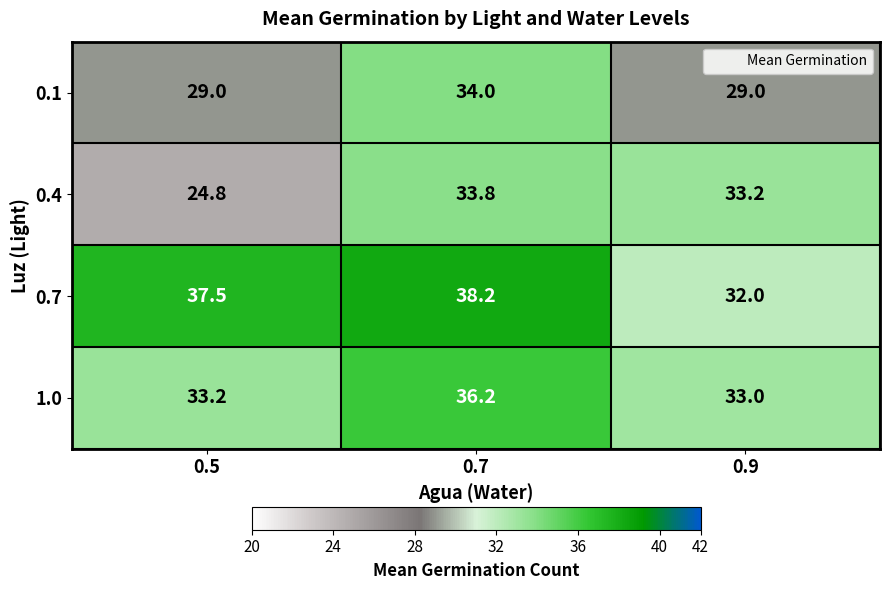

What is the difference between the maximum and minimum values in the 0.1 series?

5.0